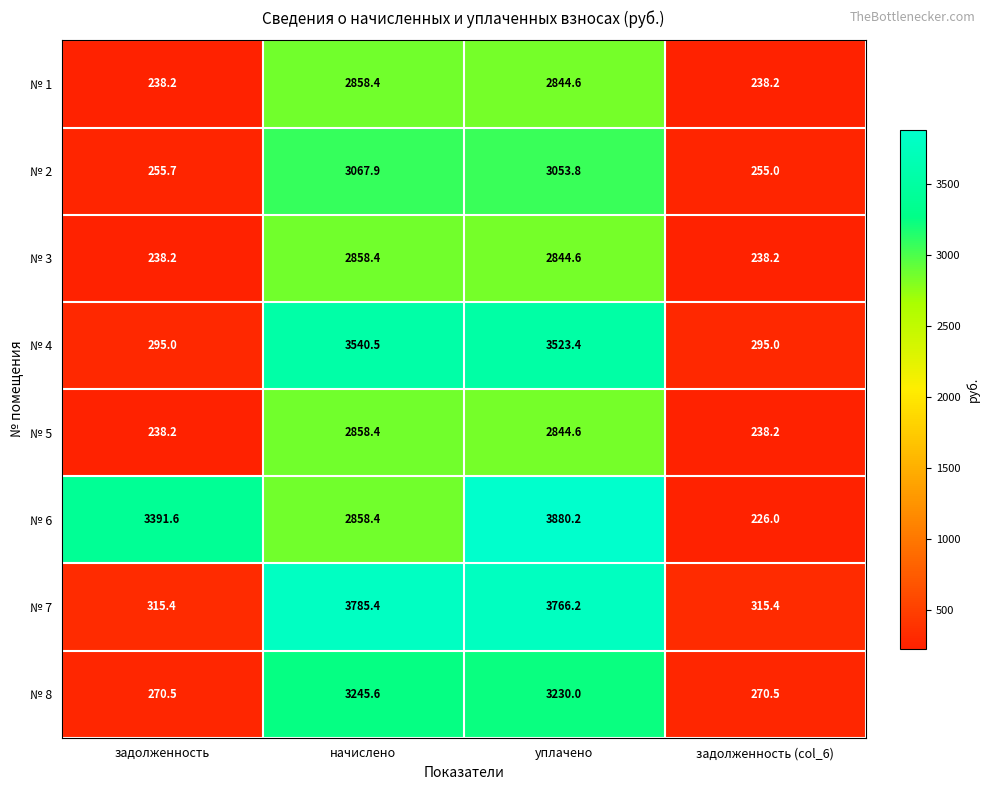

What is the average value of the № 8 series?

1754.2